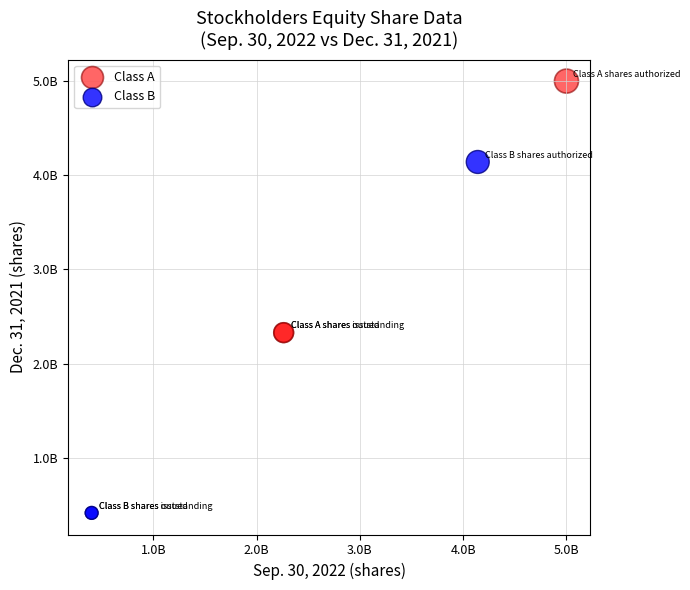

Which series contains the highest Y value?

Class A